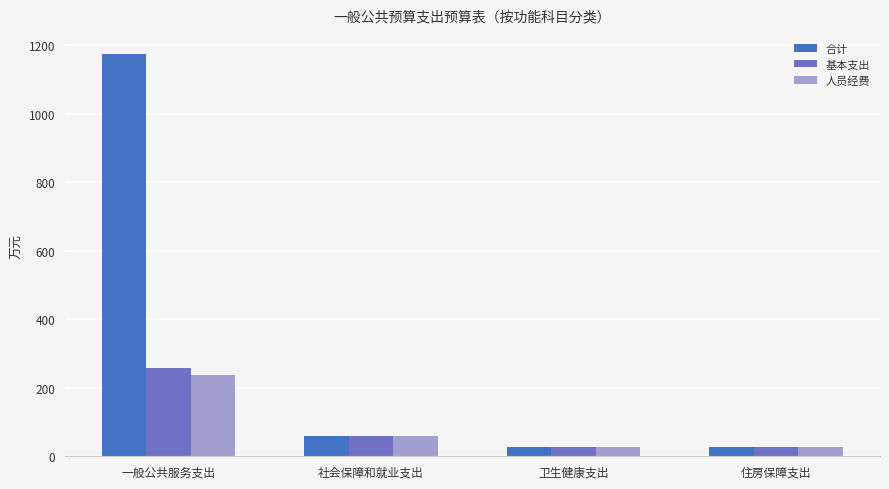

Which series has the largest range (max minus min)?

合计